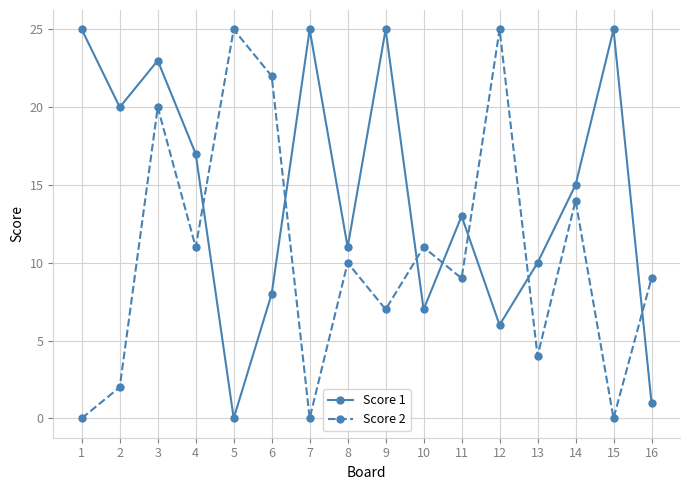

Which series has the largest total across all categories?

Score 1